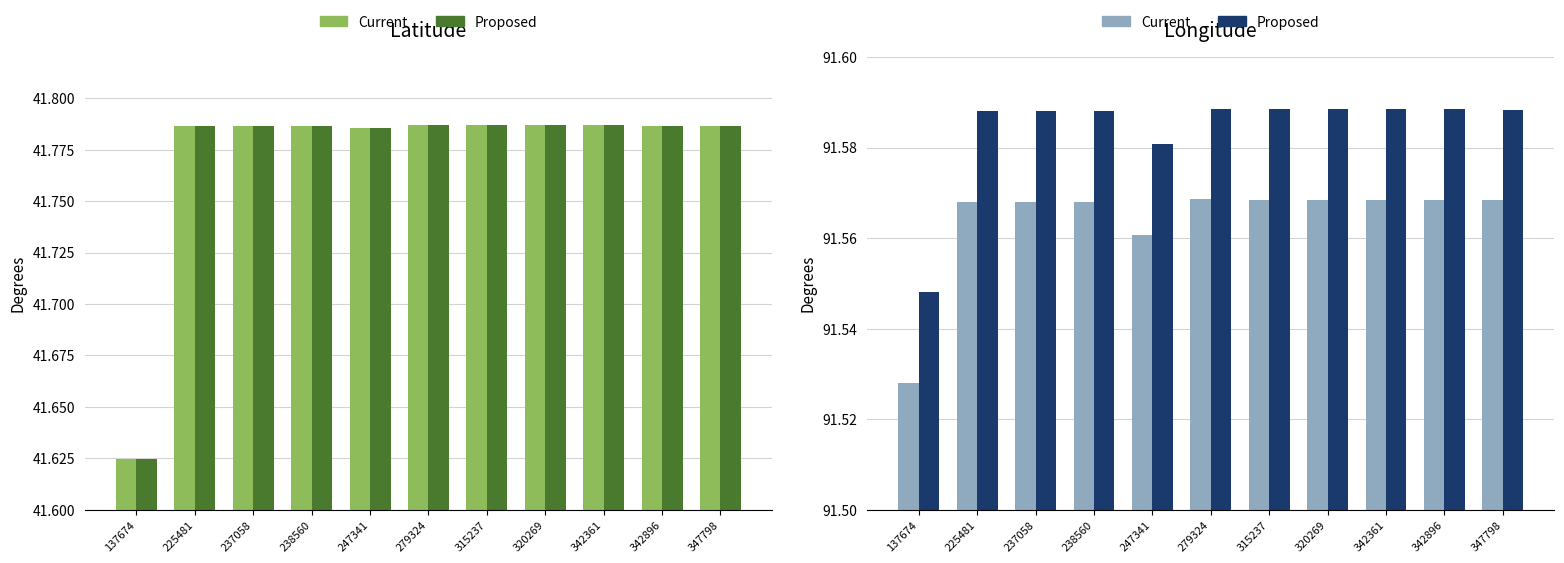

The value of Adj. Longitude at 342896 is 140.2. True or false?

False